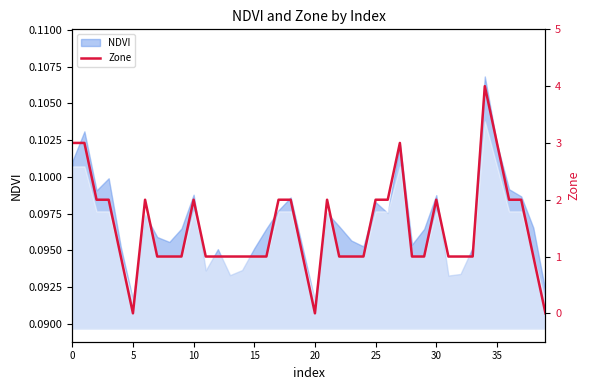

Which has a higher value, 22 or 9?

22